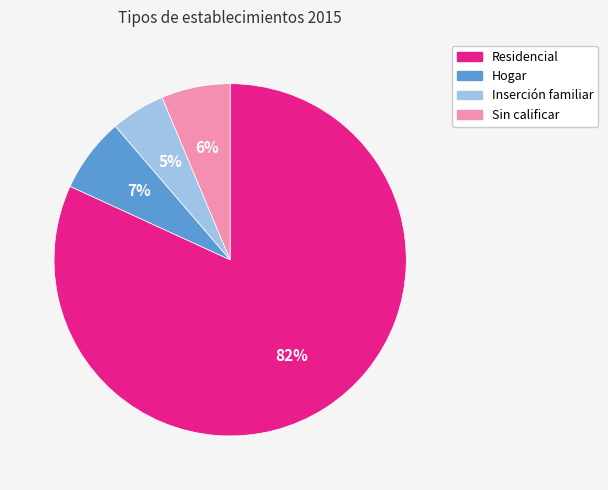

Does Residencial represent more than half of the total?

Yes